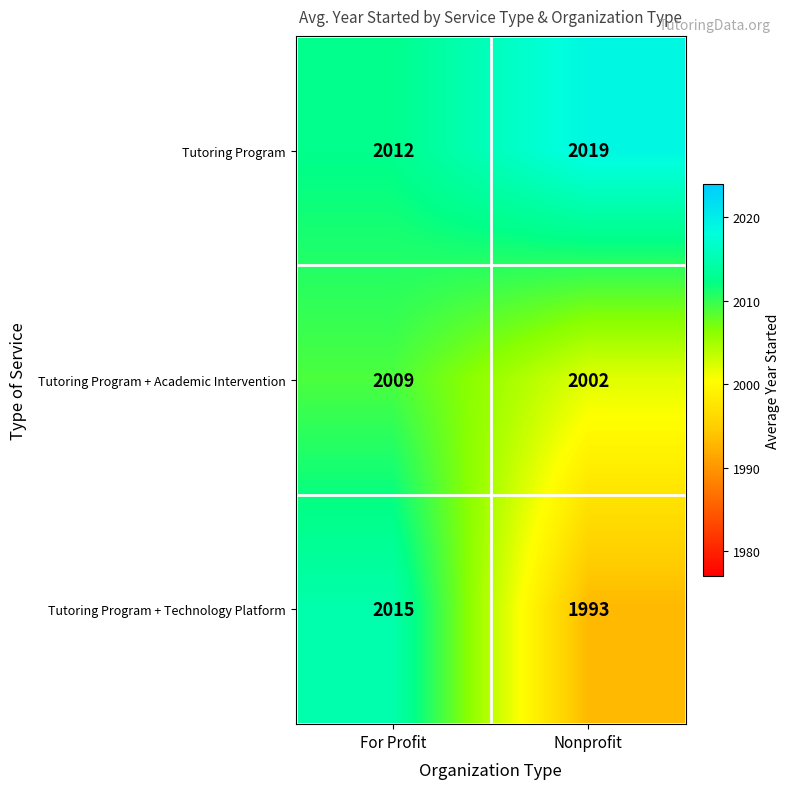

What is the sum of the Tutoring Program + Technology Platform values at Nonprofit and For Profit?

4008